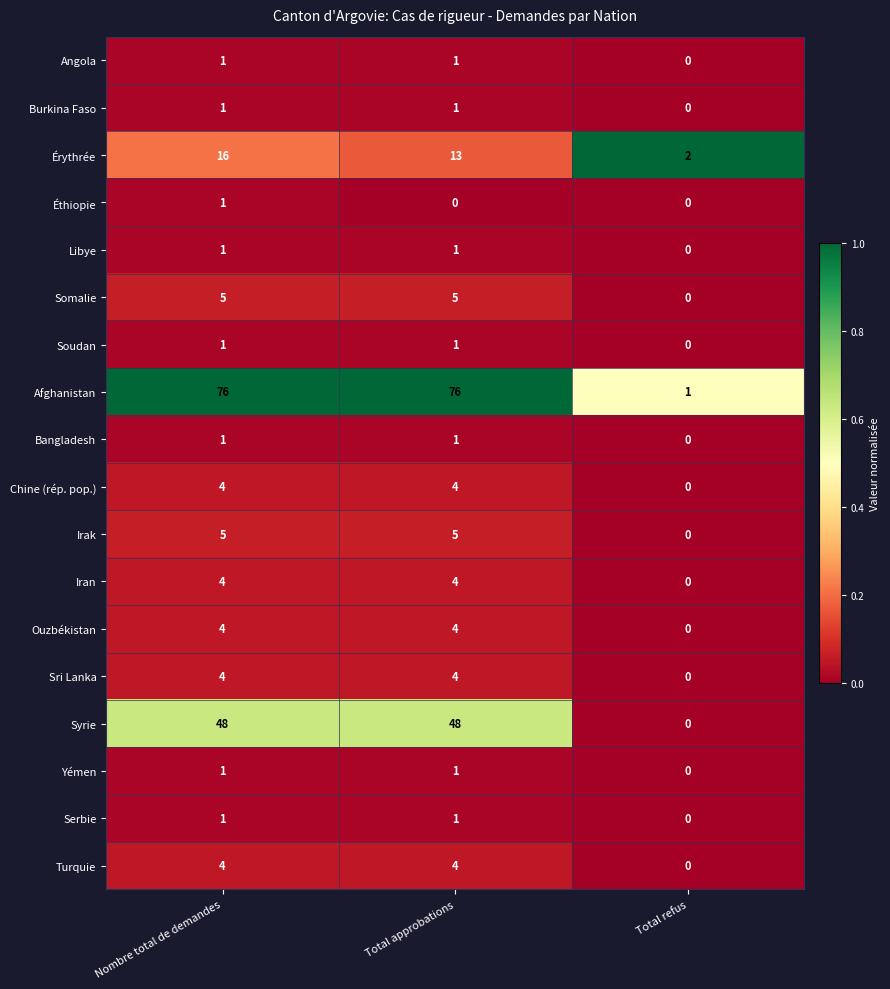

Where is Somalie nearest to the value 2?

Total refus